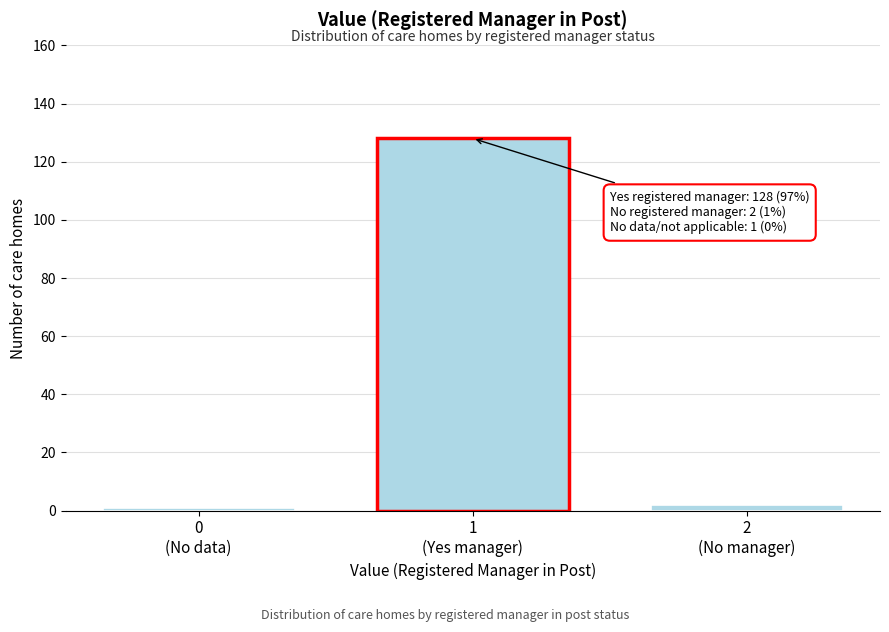

Reading right to left, what are all the values shown in this chart?

2	128	1